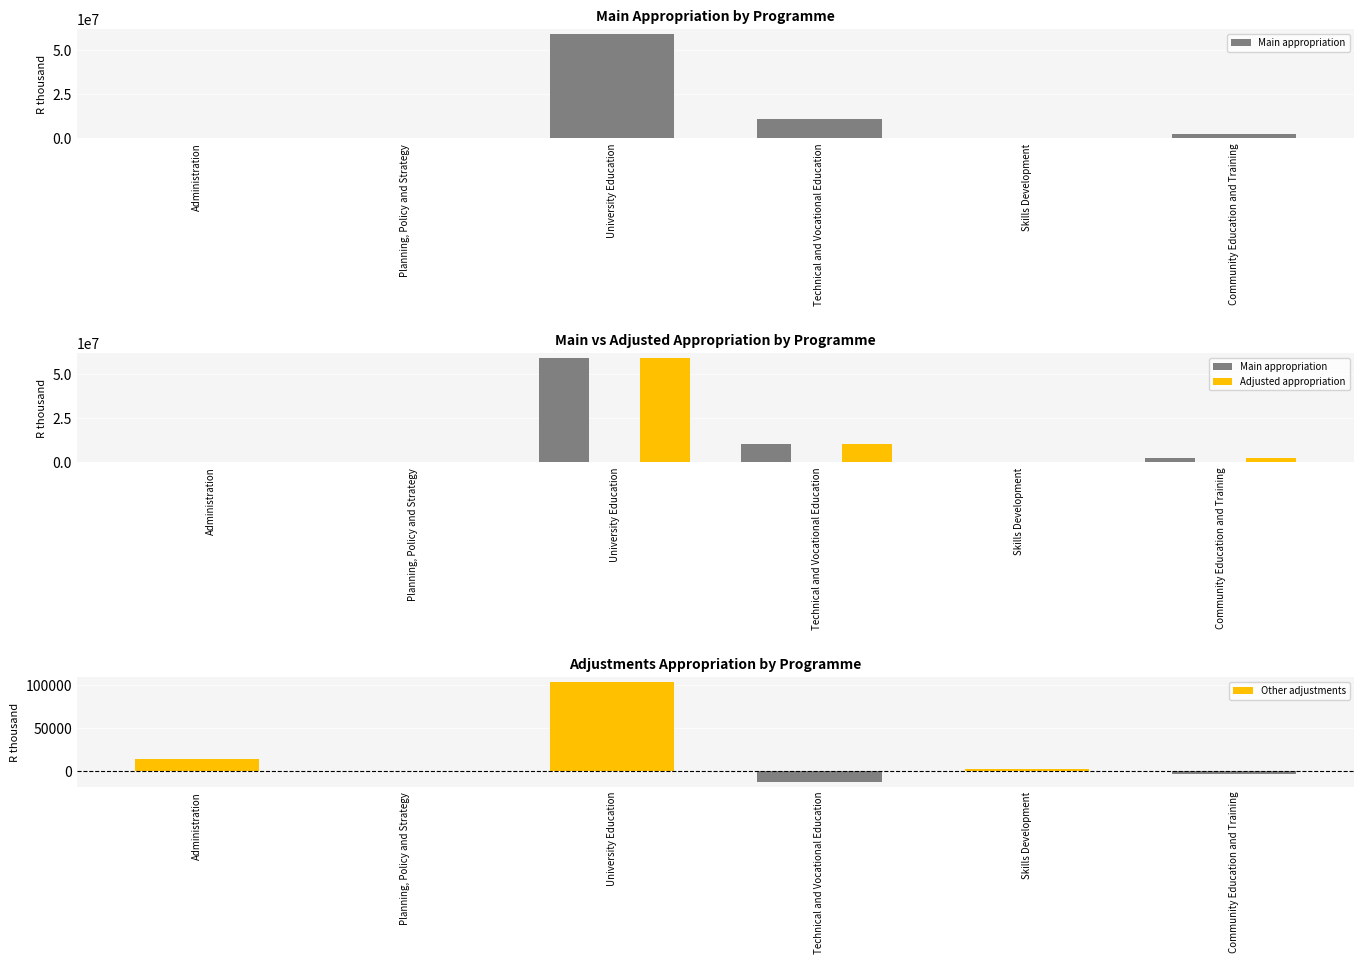

What is the sum of all Adjusted appropriation values?

73124073